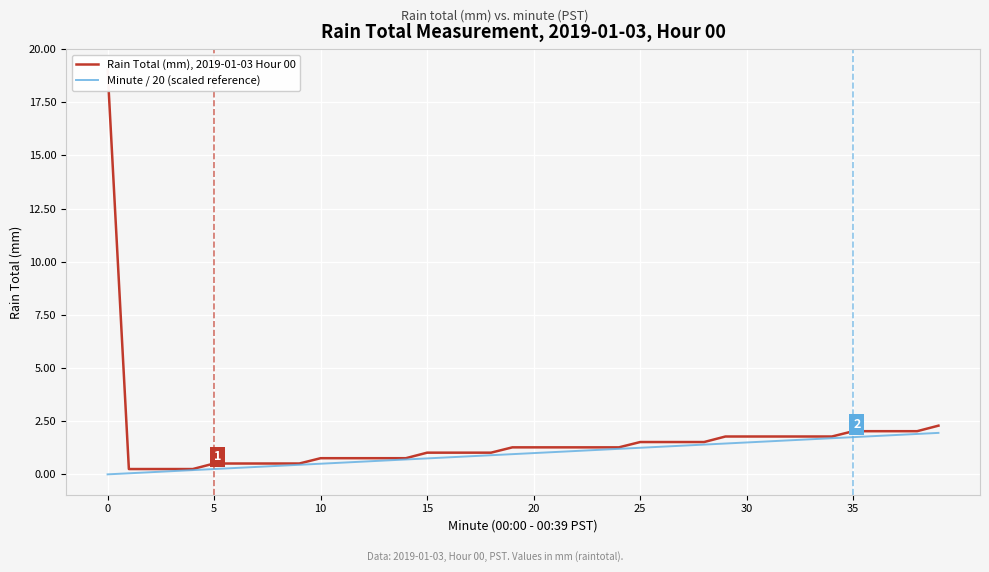

What is the value of the Rain Total (mm), 2019-01-03 Hour 00 point at the 17th from the left?

1.0